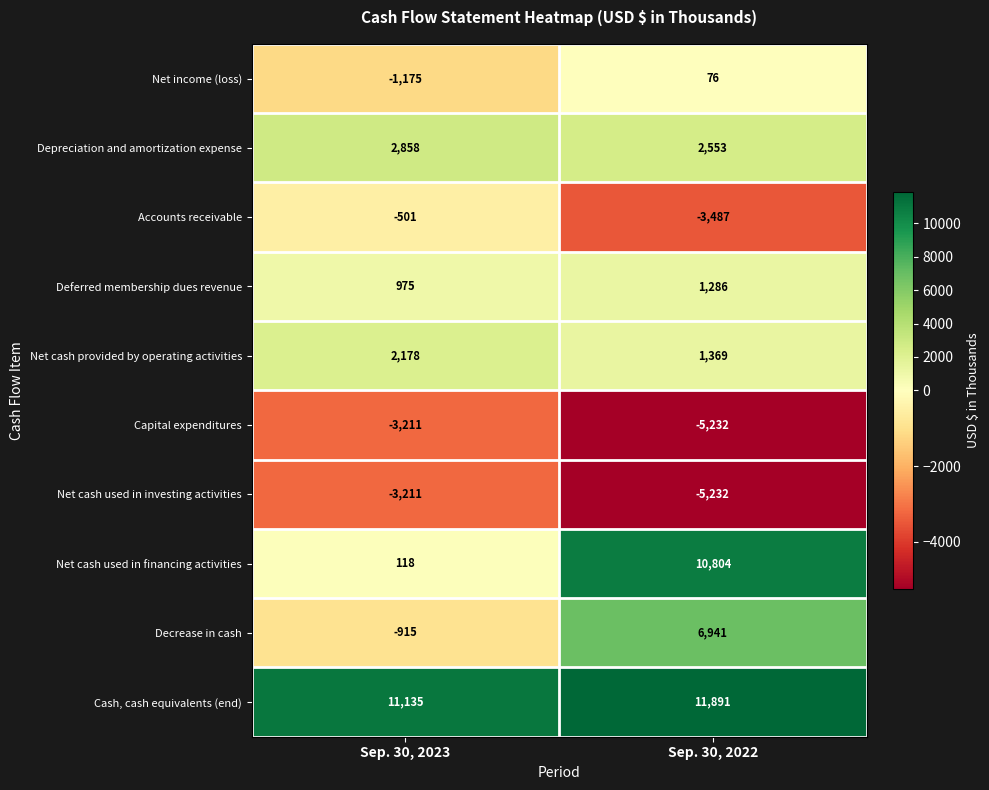

Which series has the largest total across all categories?

Cash, cash equivalents (end)